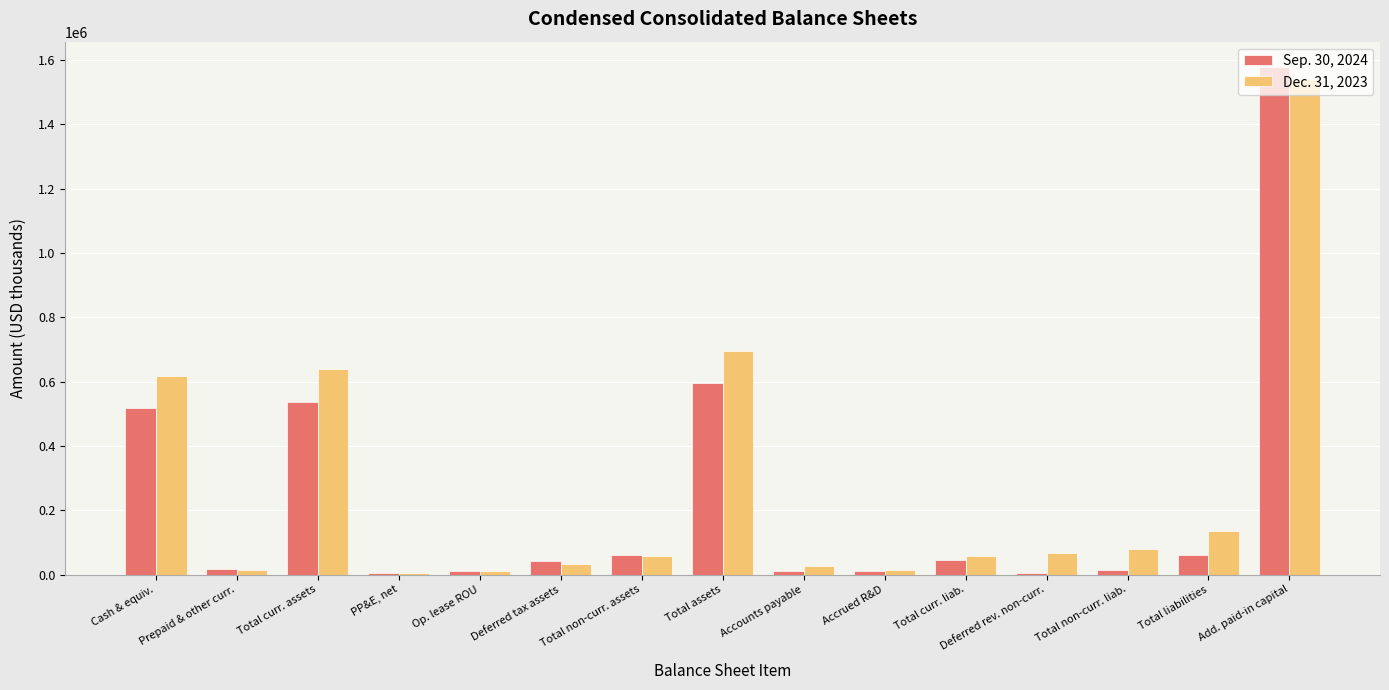

What are all the series names shown in the legend?

Sep. 30, 2024, Dec. 31, 2023